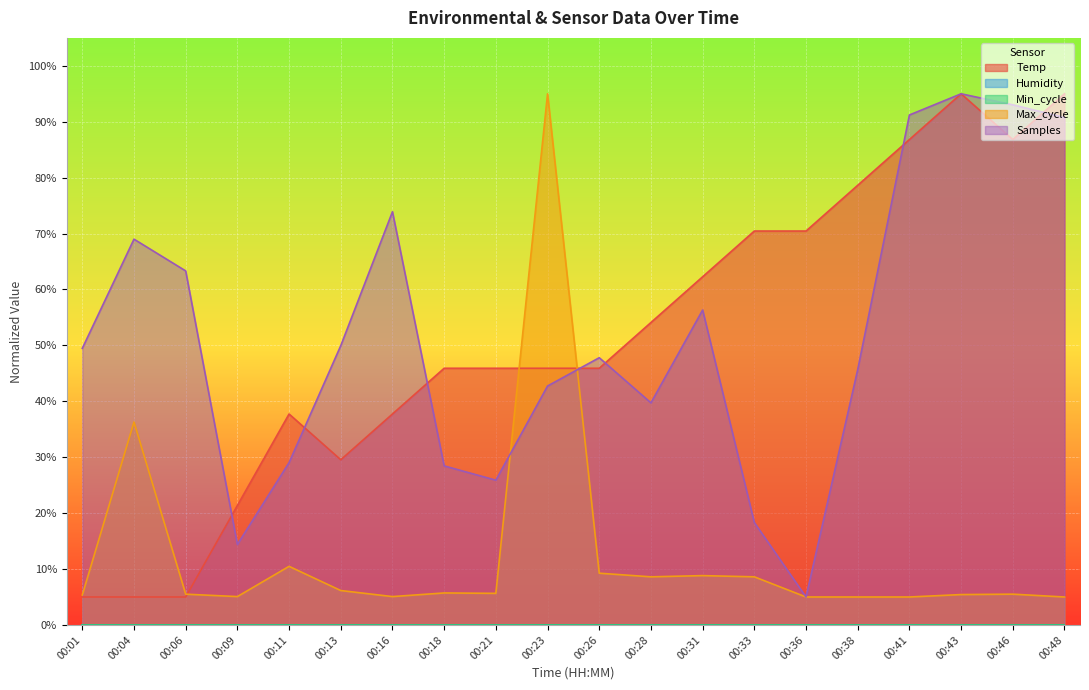

Which series changed the most between 00:06 and 00:31?

Temp